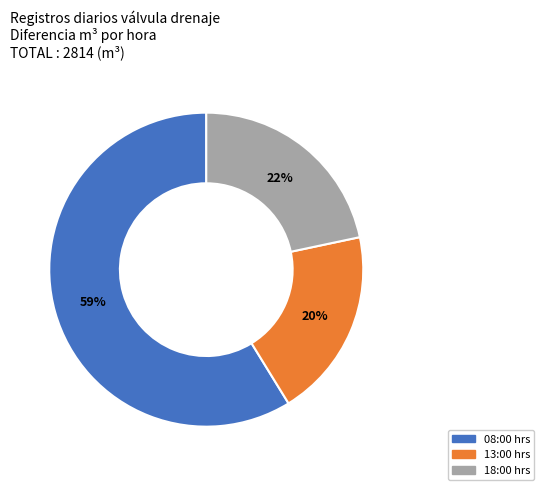

Which category accounts for the majority?

08:00 hrs